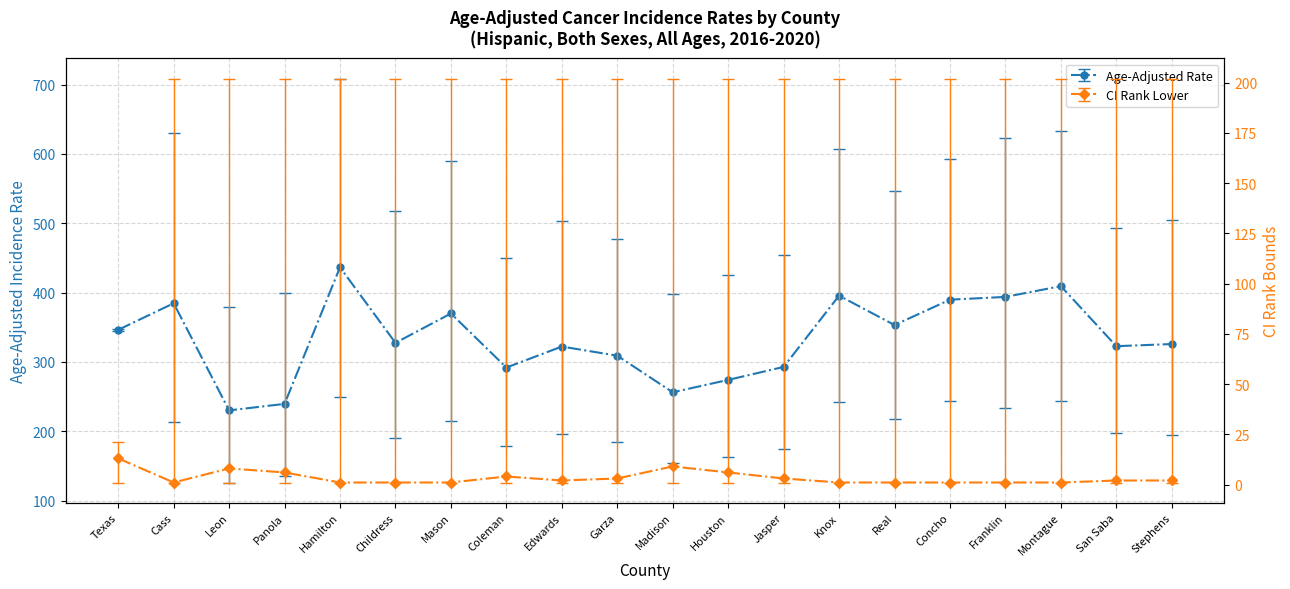

True or false: CI Rank Lower and Upper 95% CI cross at least once.

False